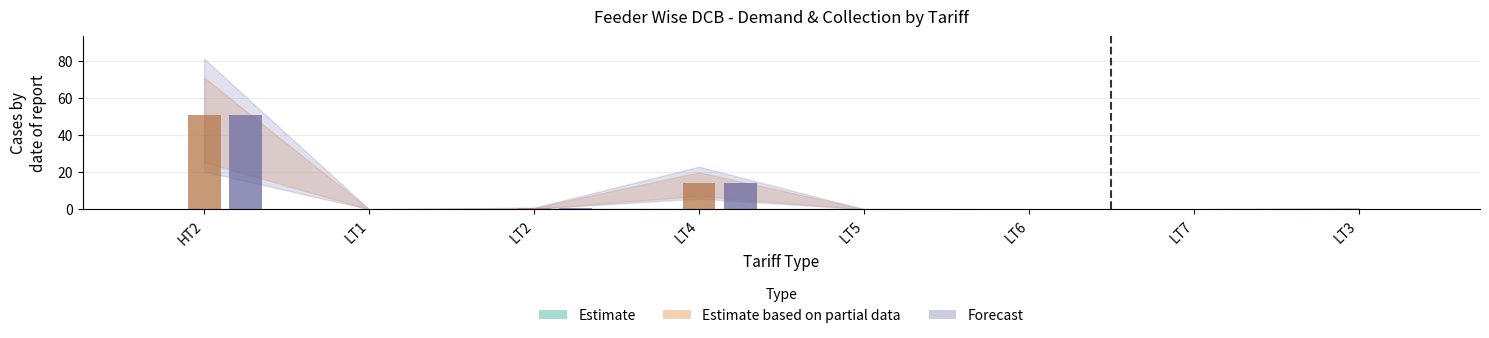

Rank the series at LT6 from highest to lowest value.

Estimate, Estimate based on partial data, Forecast